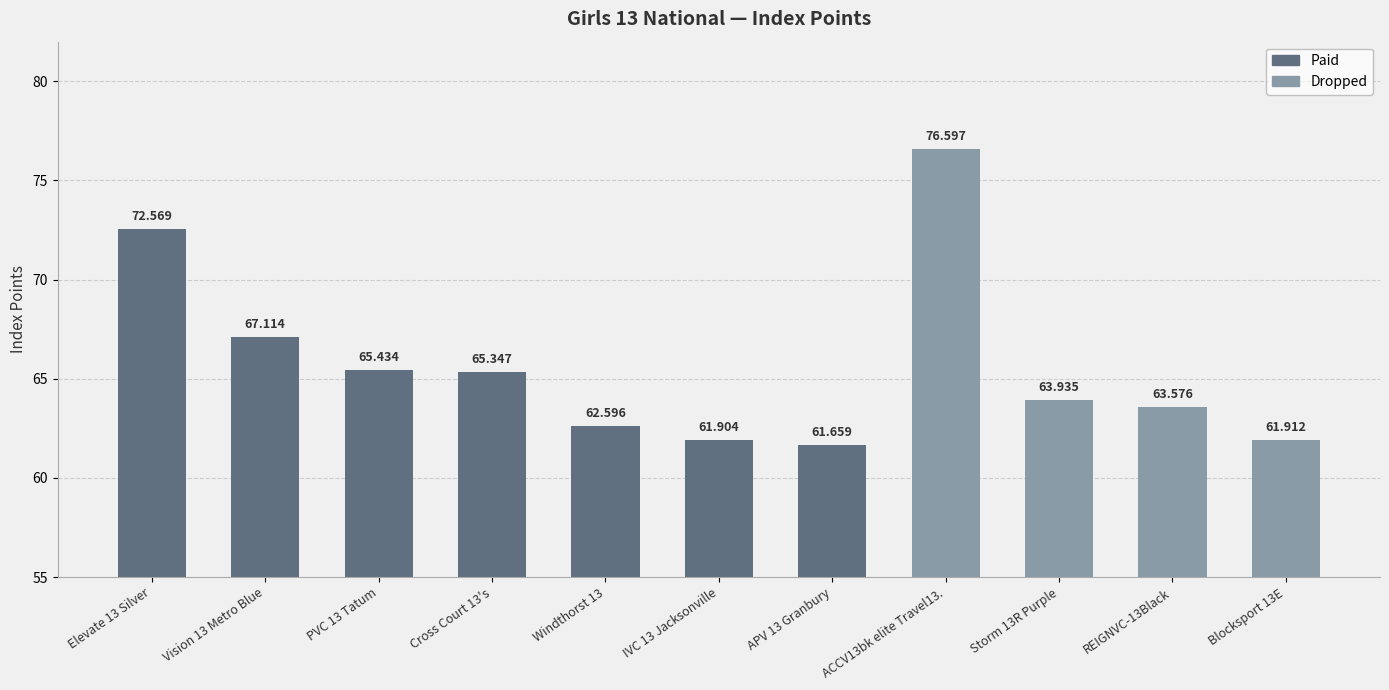

What is the maximum value shown in the chart?

76.6